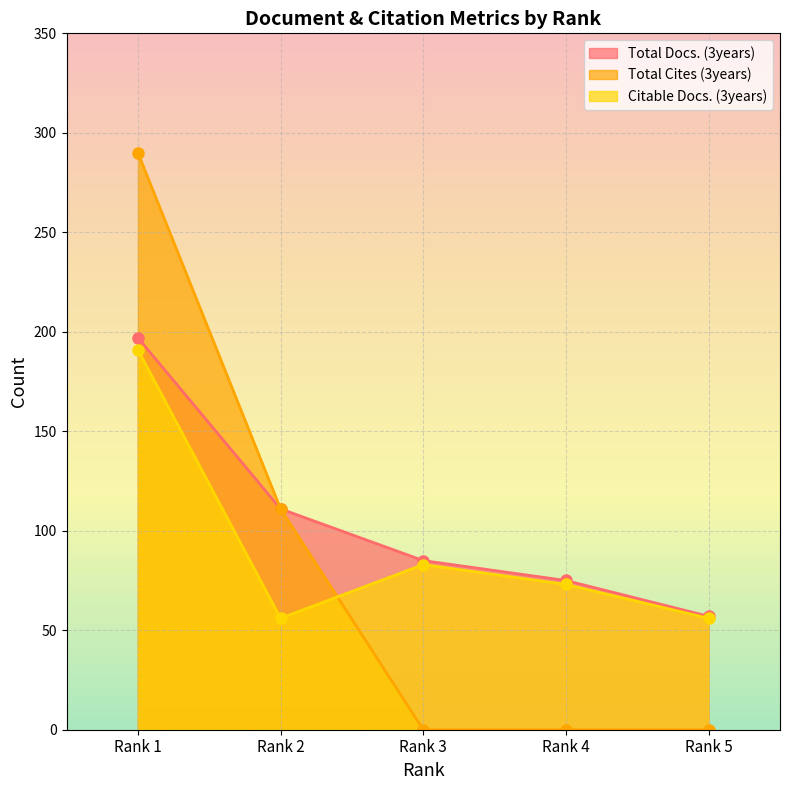

What is the difference between the maximum and minimum values in the Total Docs. (3years) series?

140